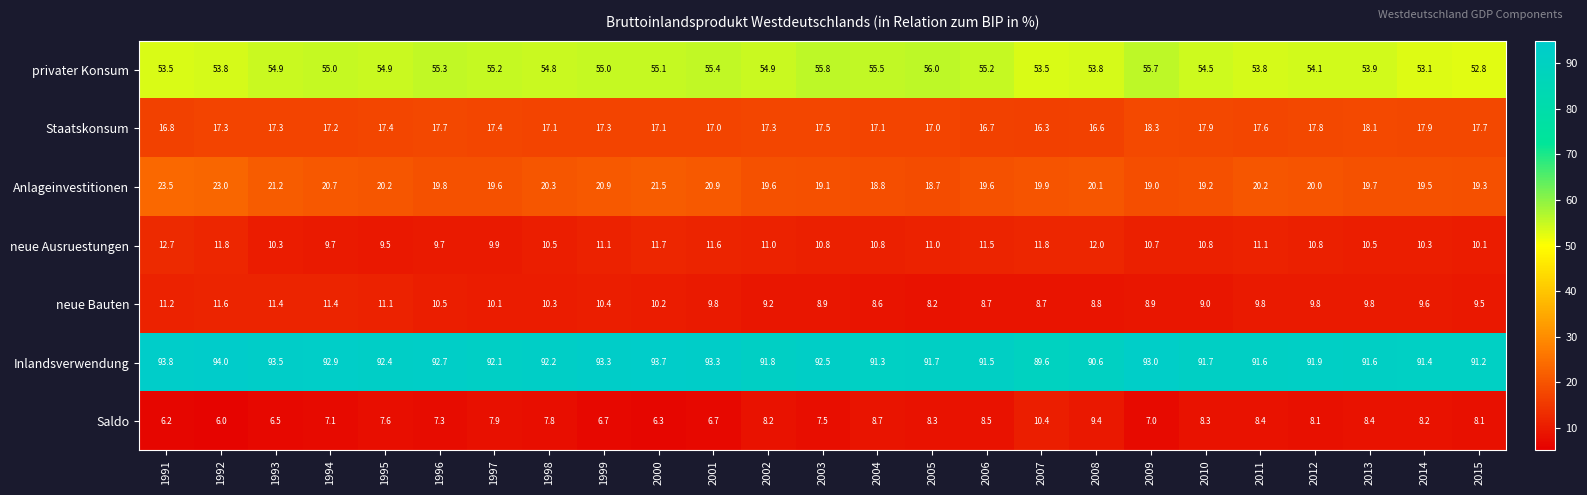

List the series in order of their peak value, highest first.

Inlandsverwendung, privater Konsum, Anlageinvestitionen, Staatskonsum, neue Ausruestungen, neue Bauten, Saldo